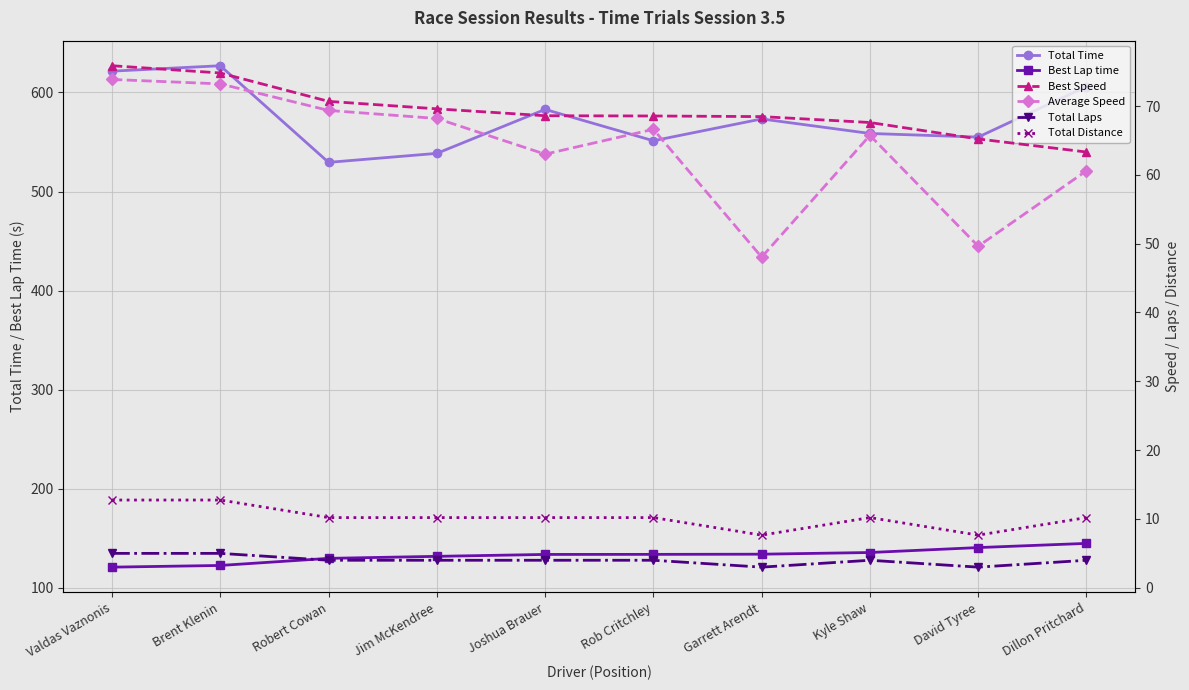

At which category is the sum across all series the highest?

Brent Klenin